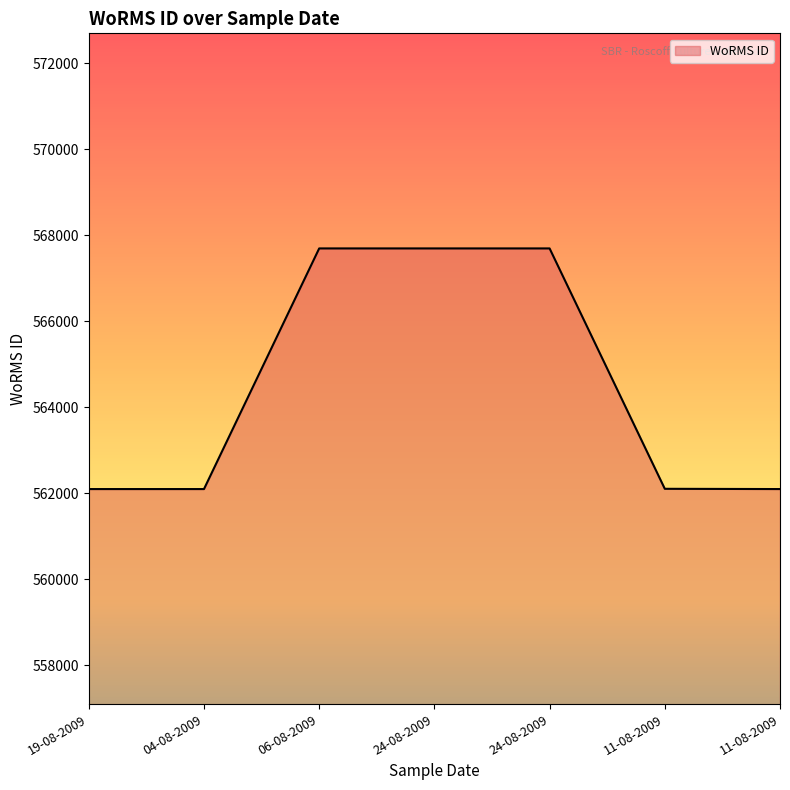

Rank the categories by value from highest to lowest.

06-08-2009, 24-08-2009, 24-08-2009, 11-08-2009, 19-08-2009, 04-08-2009, 11-08-2009